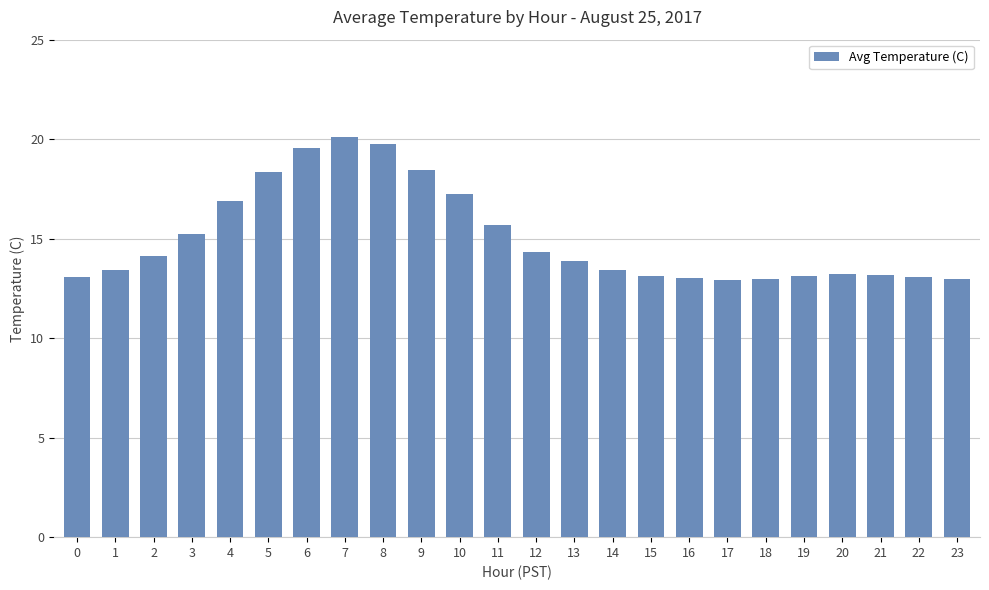

What is the greatest value displayed?

20.1